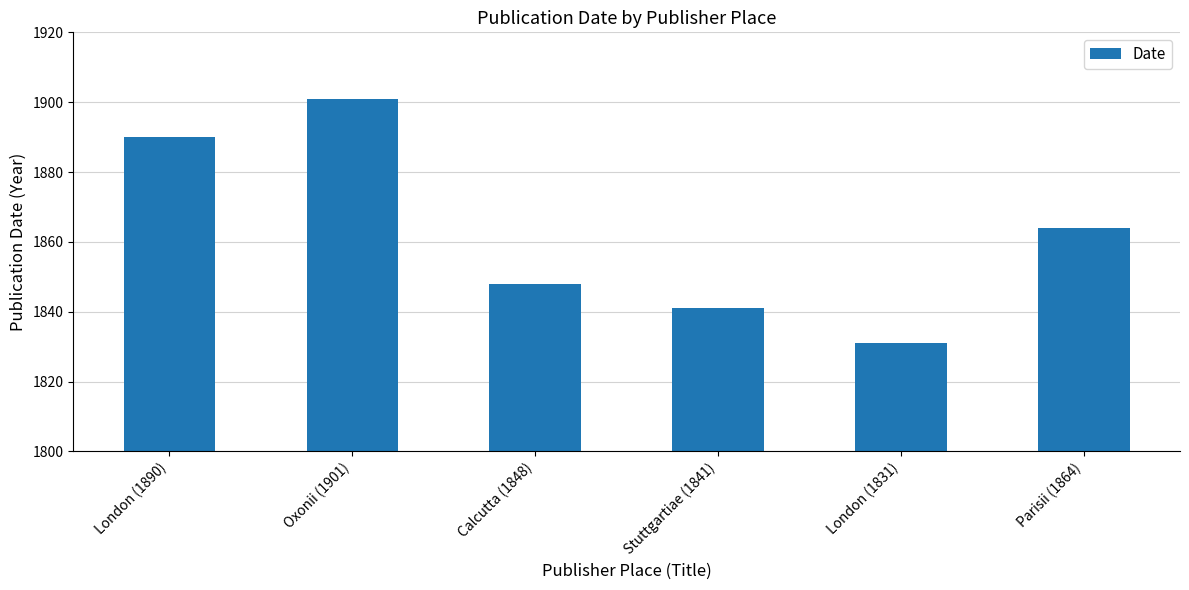

What is the value of the 1st bar from the left?

1890